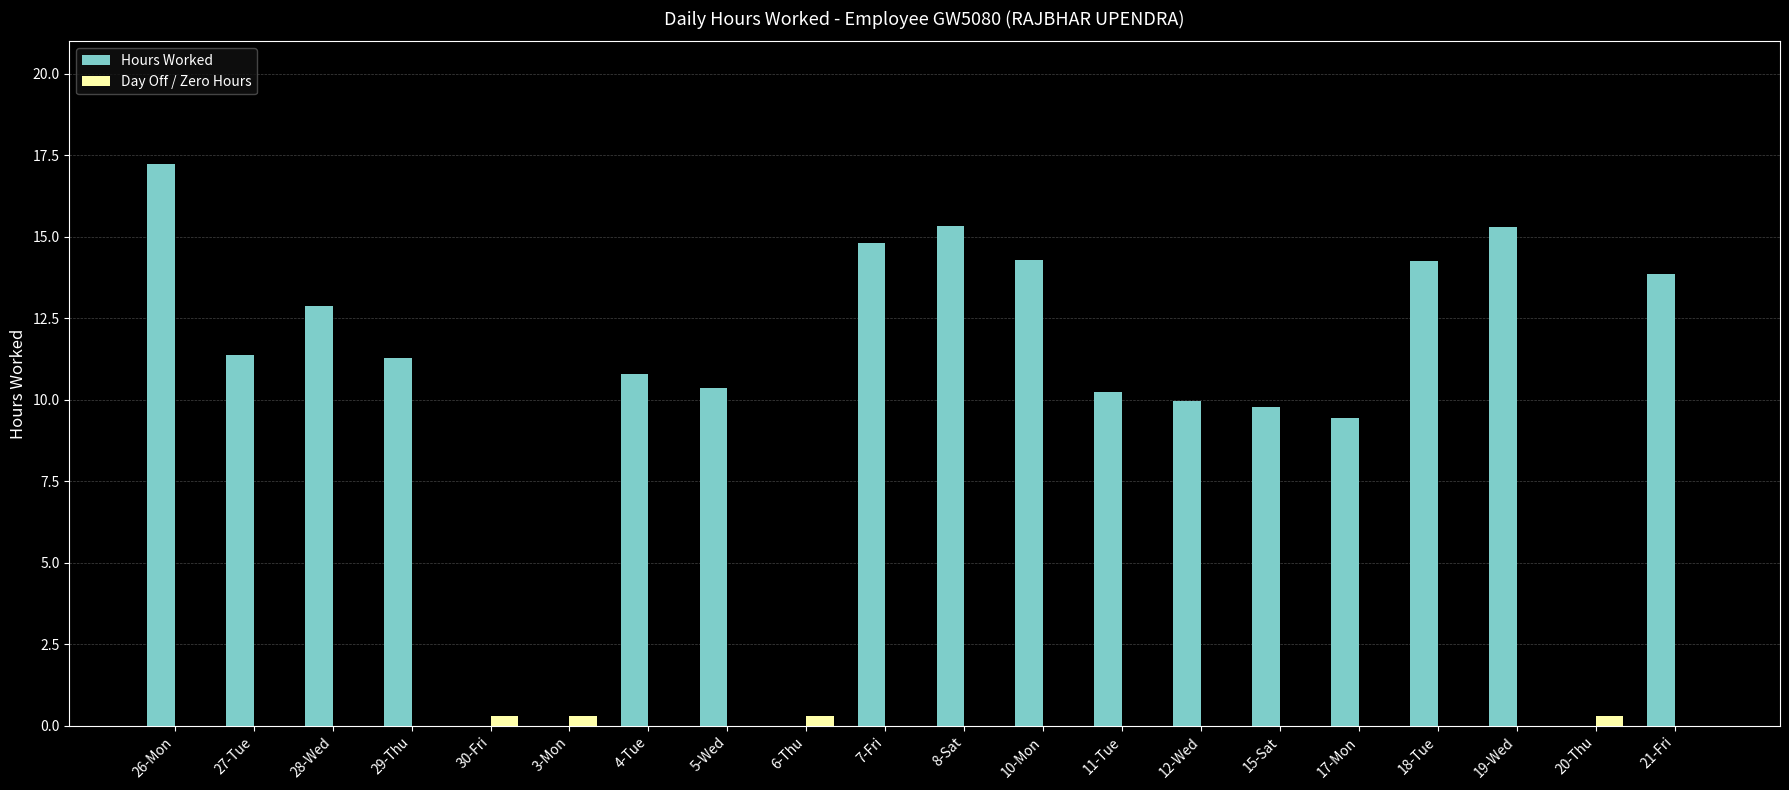

What is the sum of all Day Off / Zero Hours values?

1.2